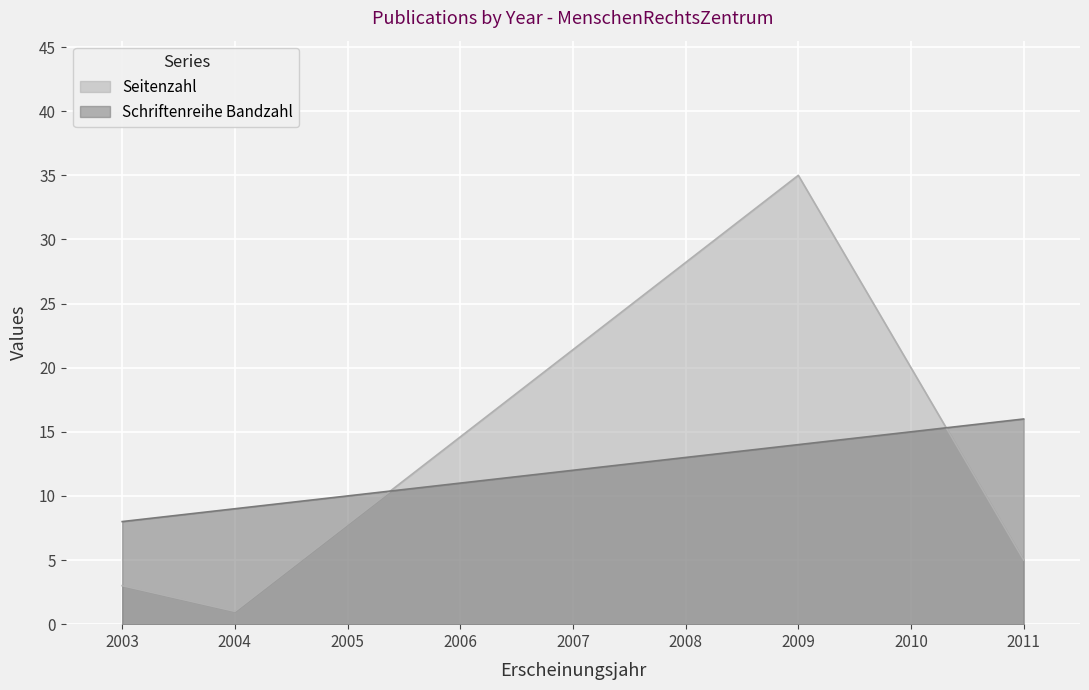

What is the difference between the second highest and minimum values in the Schriftenreihe Bandzahl series?

6